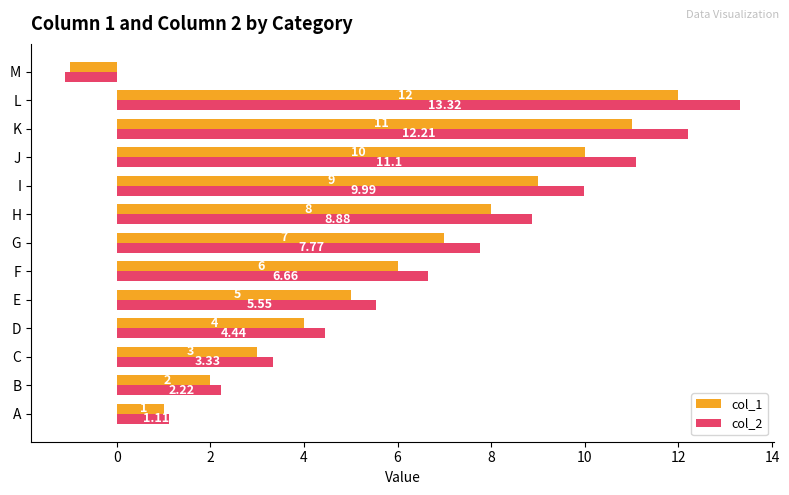

What are all the series names shown in the legend?

col_1, col_2